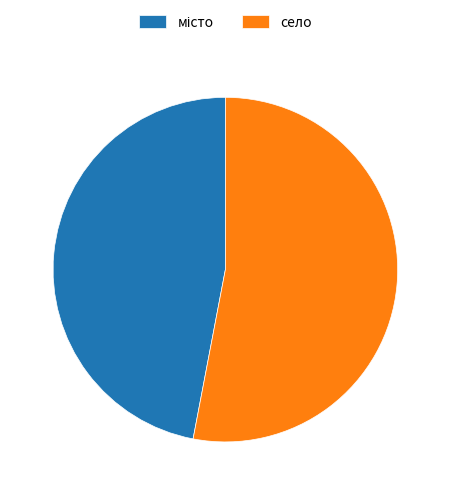

The село slice represents 53% of the pie. True or false?

True